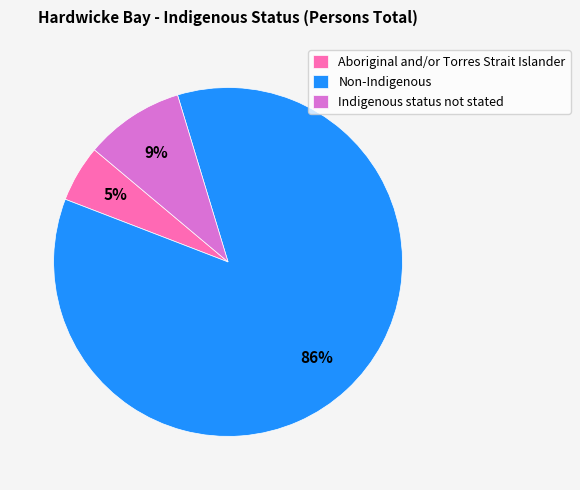

Combined, do Non-Indigenous and Indigenous status not stated account for over 50%?

Yes